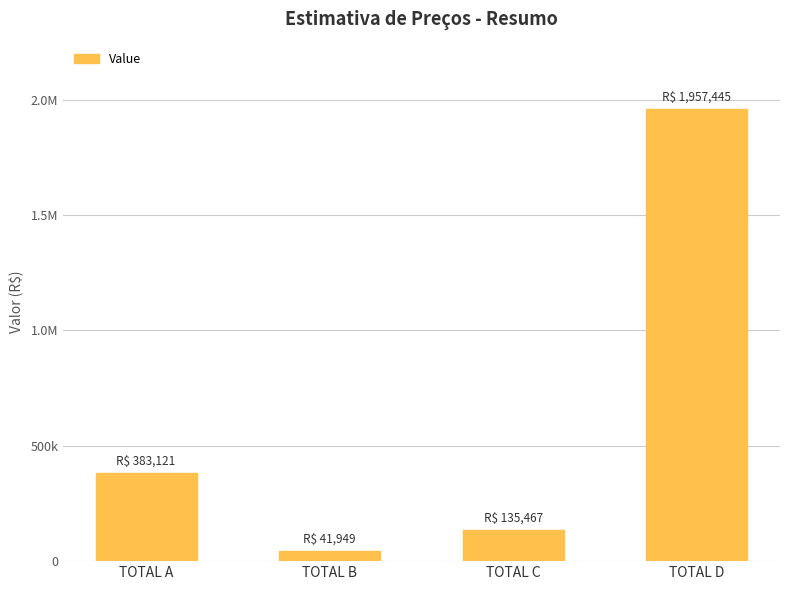

Reading left to right, transcribe all the data shown in this chart.

383121.0	41949.2	135466.5	1957444.7